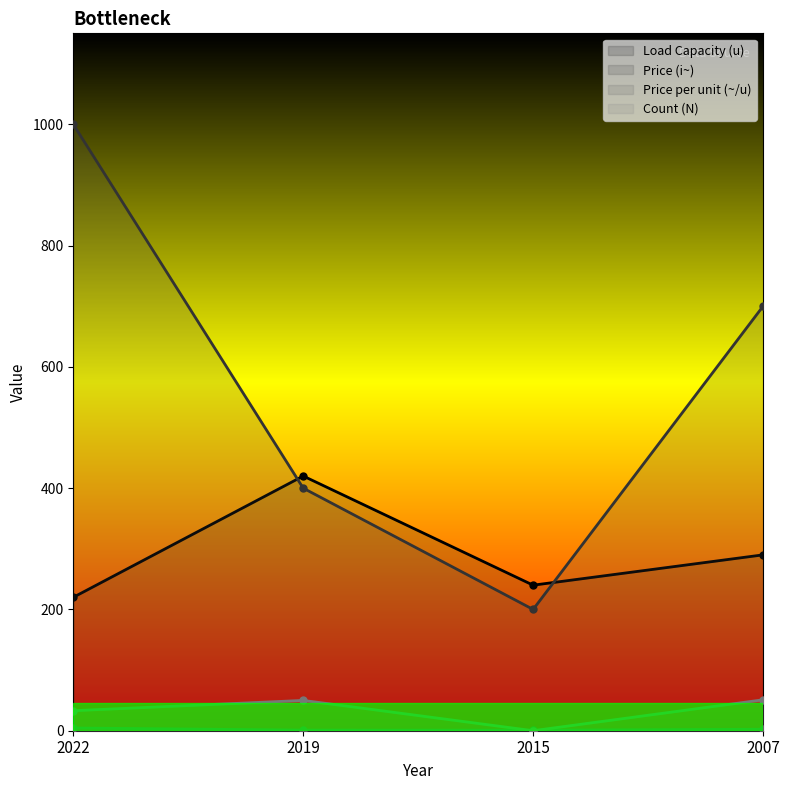

Reading left to right, transcribe all the data shown in this chart.

Load Capacity (u): 2022=220.0	2019=420.0	2015=240.0	2007=290.0
Price (i~): 2022=1000.0	2019=400.0	2015=200.0	2007=700.0
Price per unit (~/u): 2022=4.5	2019=1.0	2015=0.8	2007=2.4
Count (N): 2022=33.0	2019=50.0	2015=0.0	2007=51.0